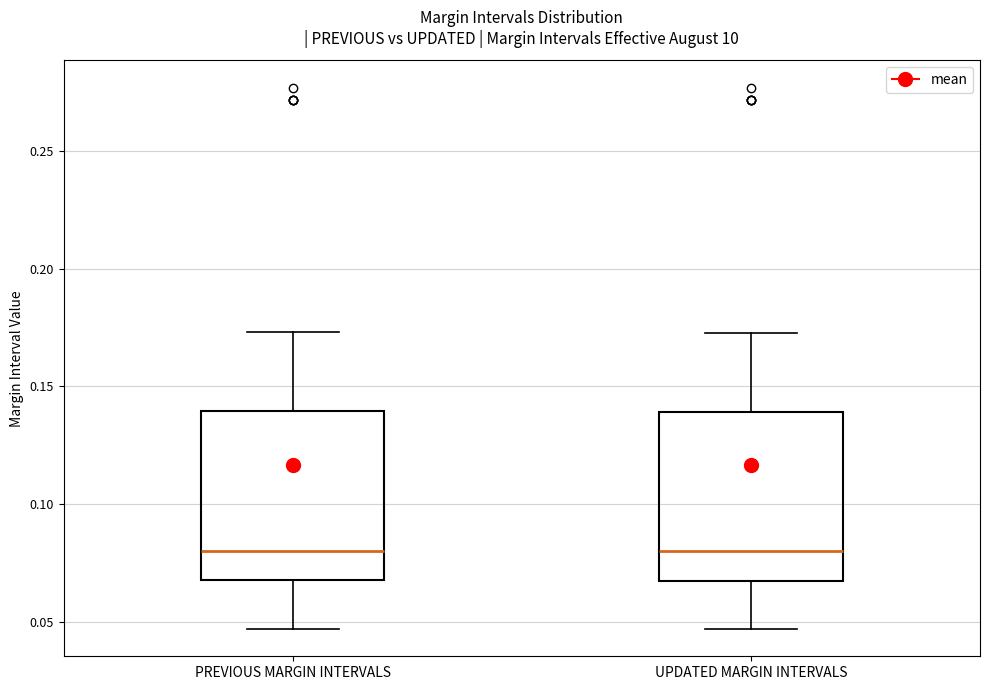

Reading left to right, transcribe this box plot: for each box, give where its median line is, the range the box spans, and where its two whiskers end, as read against the y-axis. The values are not printed on the chart, so give them approximately, as read against the axis.

PREVIOUS MARGIN INTERVALS: median 0.080, box 0.070 to 0.140, whiskers 0.045 to 0.175
UPDATED MARGIN INTERVALS: median 0.080, box 0.065 to 0.140, whiskers 0.045 to 0.175